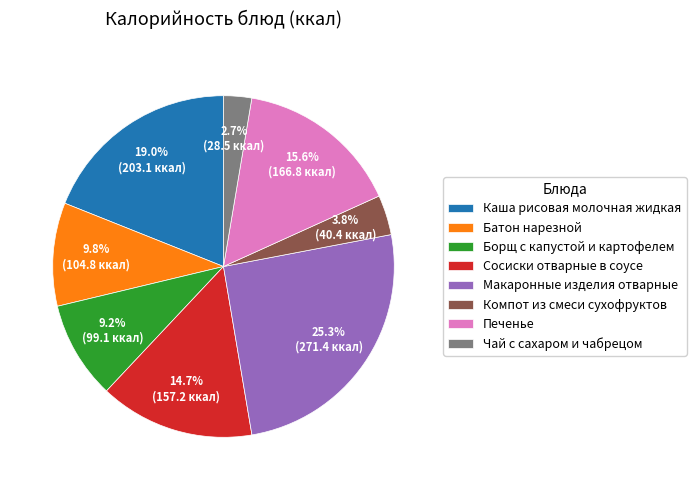

Which slice is the smallest?

Чай с сахаром и чабрецом